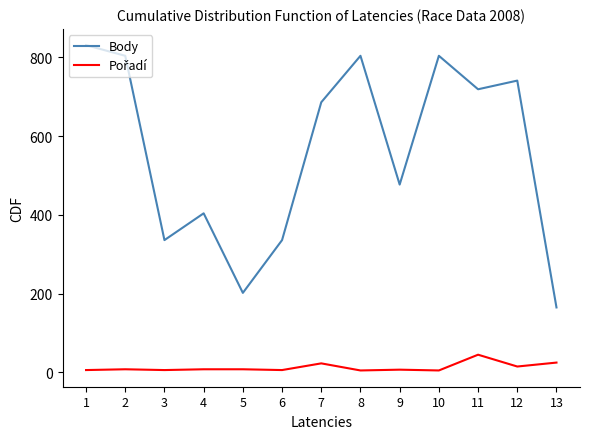

Which series has the largest total across all categories?

Body